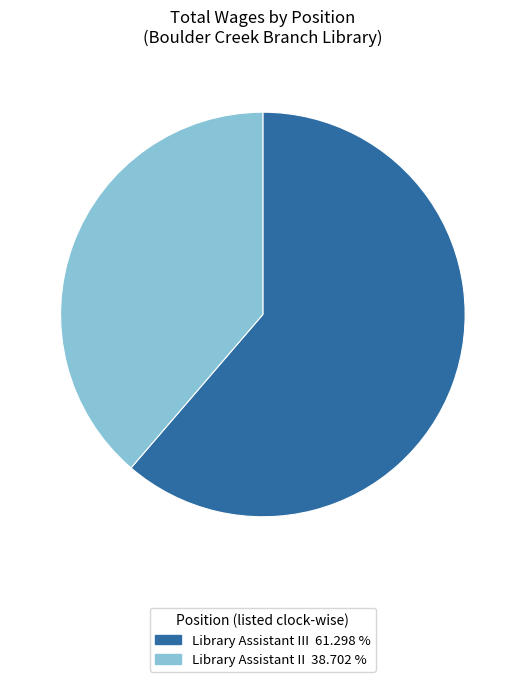

Is there a majority slice in this chart?

Yes